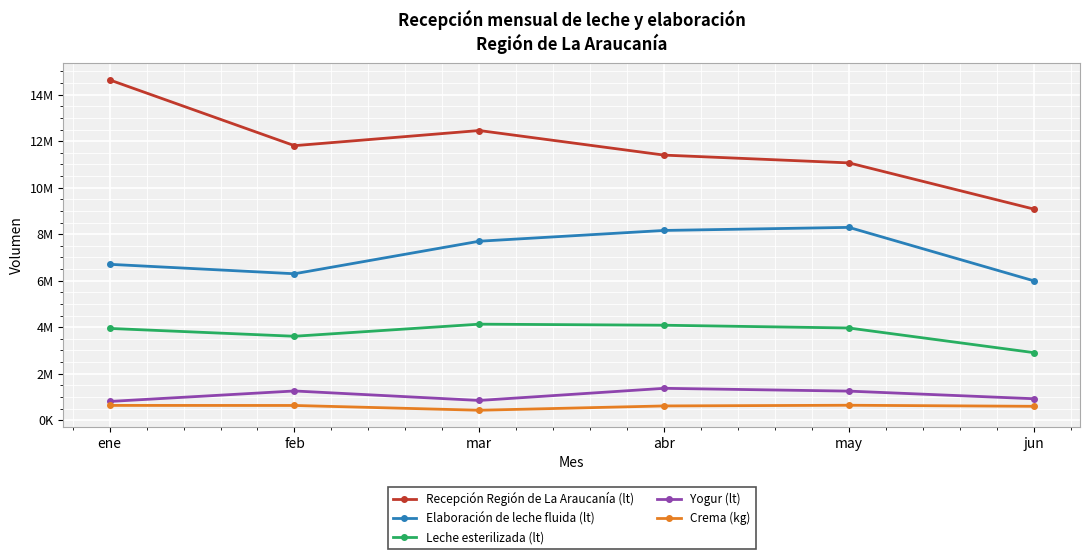

Between abr and may, which series saw the biggest shift?

Recepción Región de La Araucanía (lt)